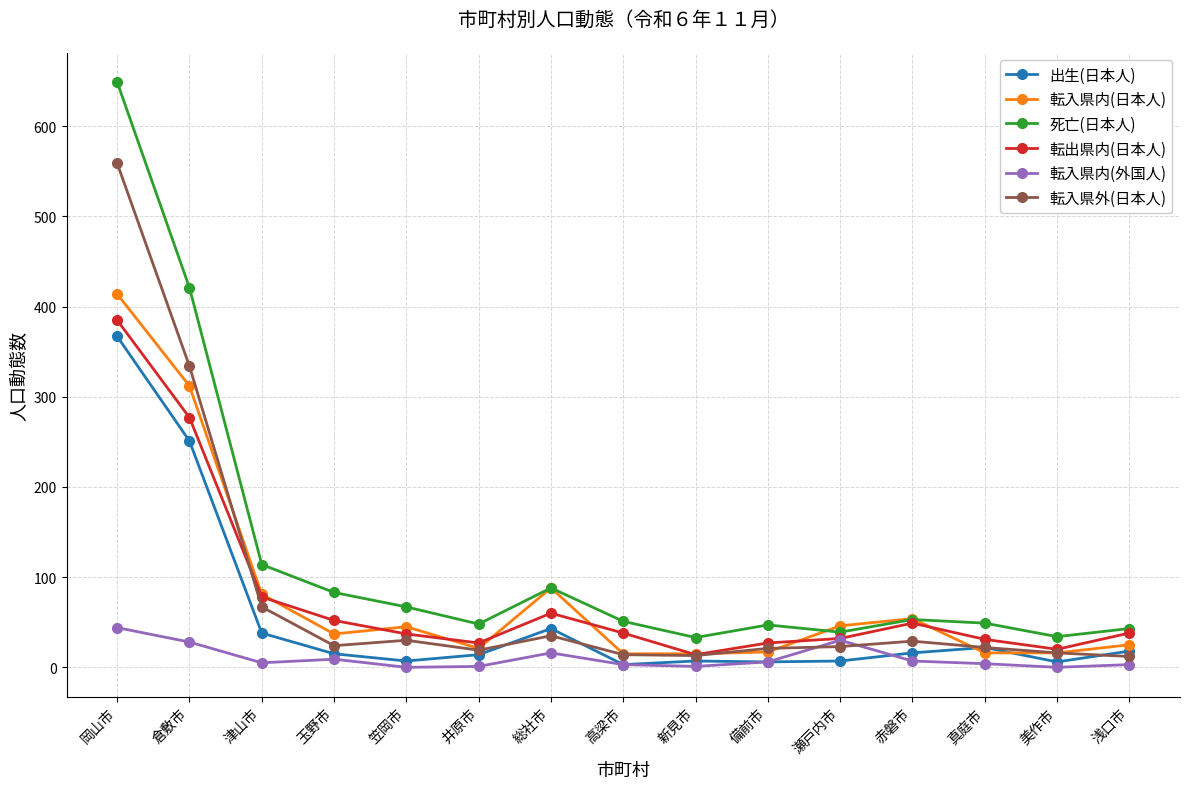

The value of 転出県内(日本人) at 玉野市 is 25. True or false?

False